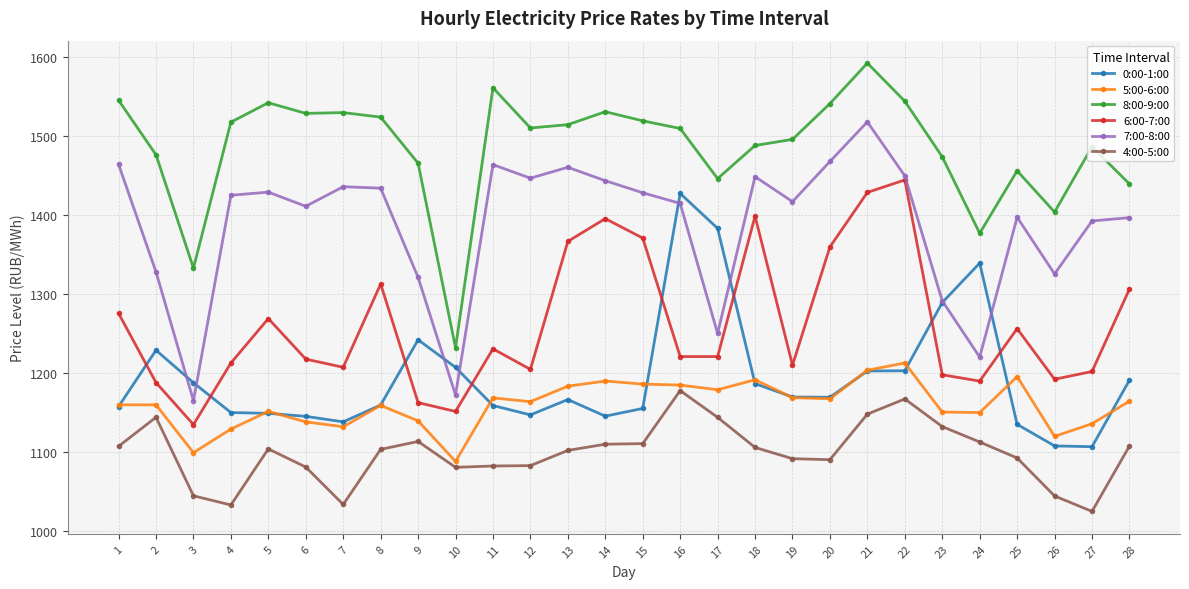

What are all the series names shown in the legend?

0:00-1:00, 5:00-6:00, 8:00-9:00, 6:00-7:00, 7:00-8:00, 4:00-5:00